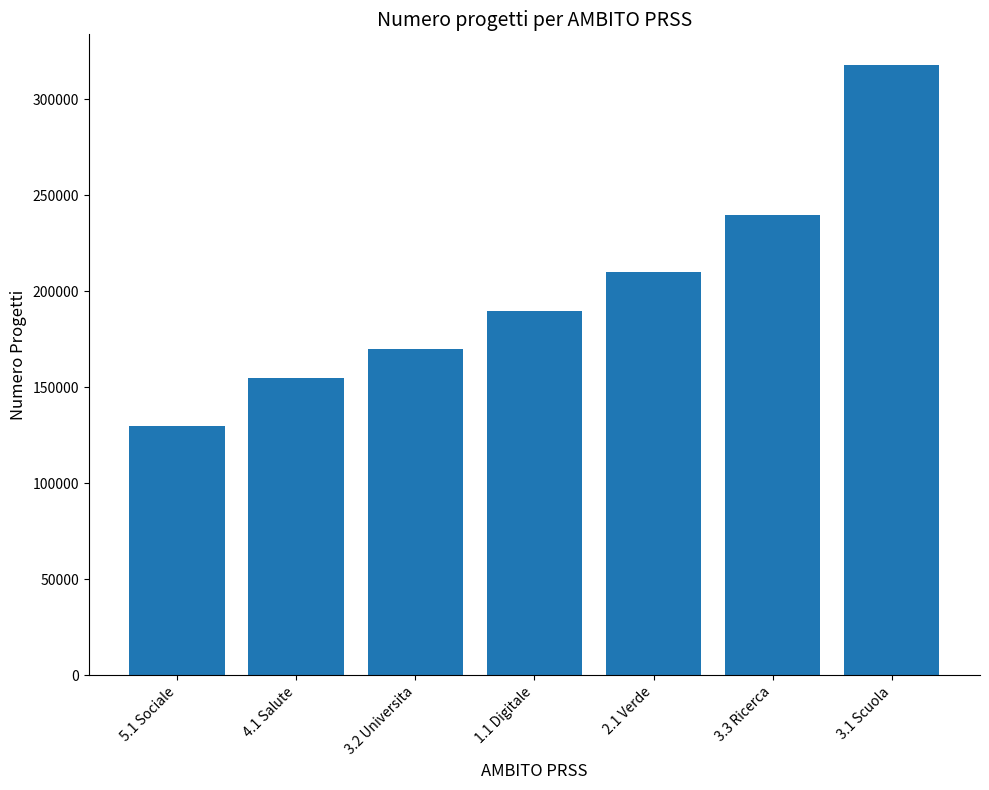

How many data points are less than 190000?

3